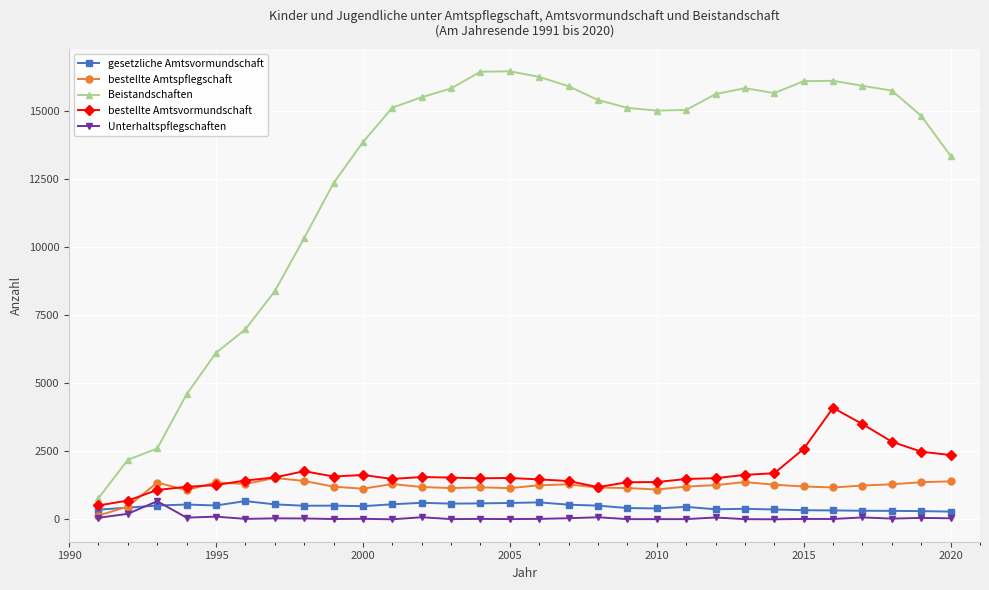

What is the maximum value shown in the chart?

16469